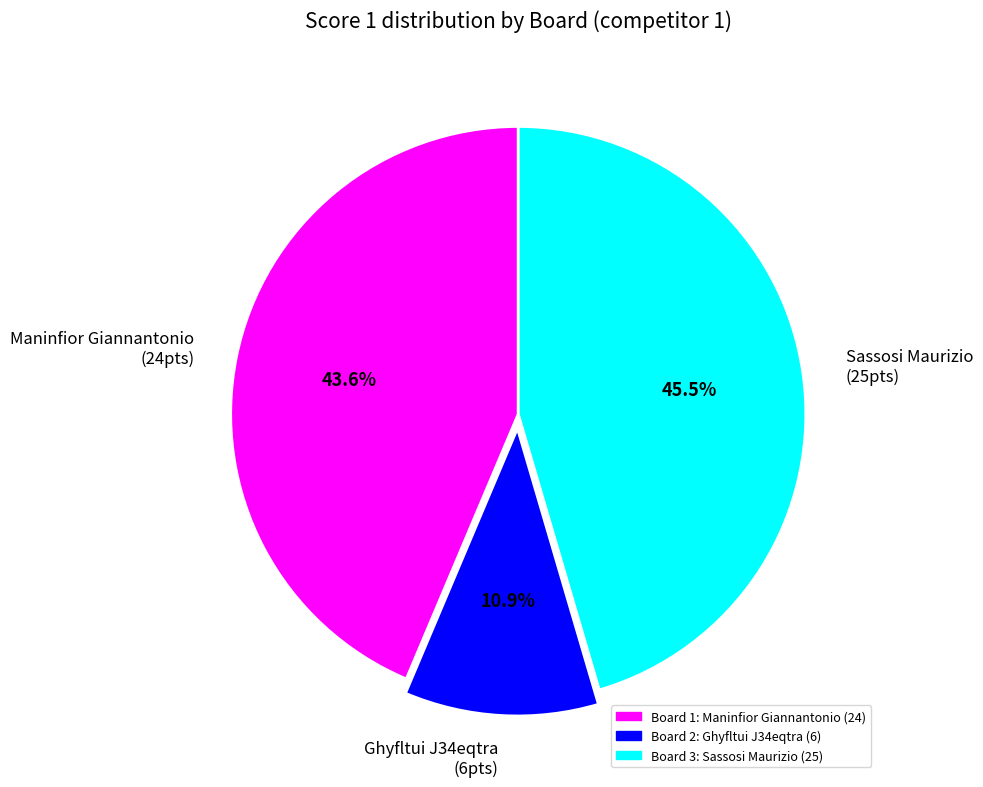

Which slice is the smallest?

Ghyfltui J34eqtra (6pts)